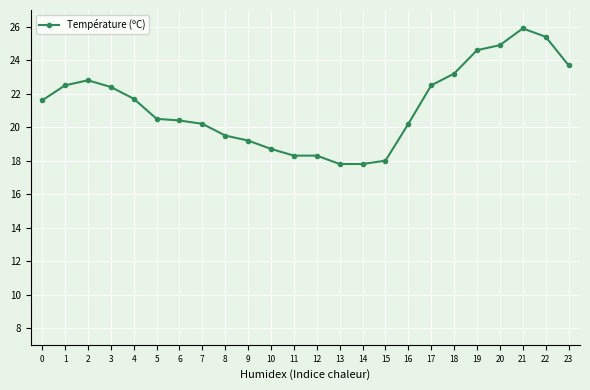

True or false: the data has more than 1 interior local peaks.

True